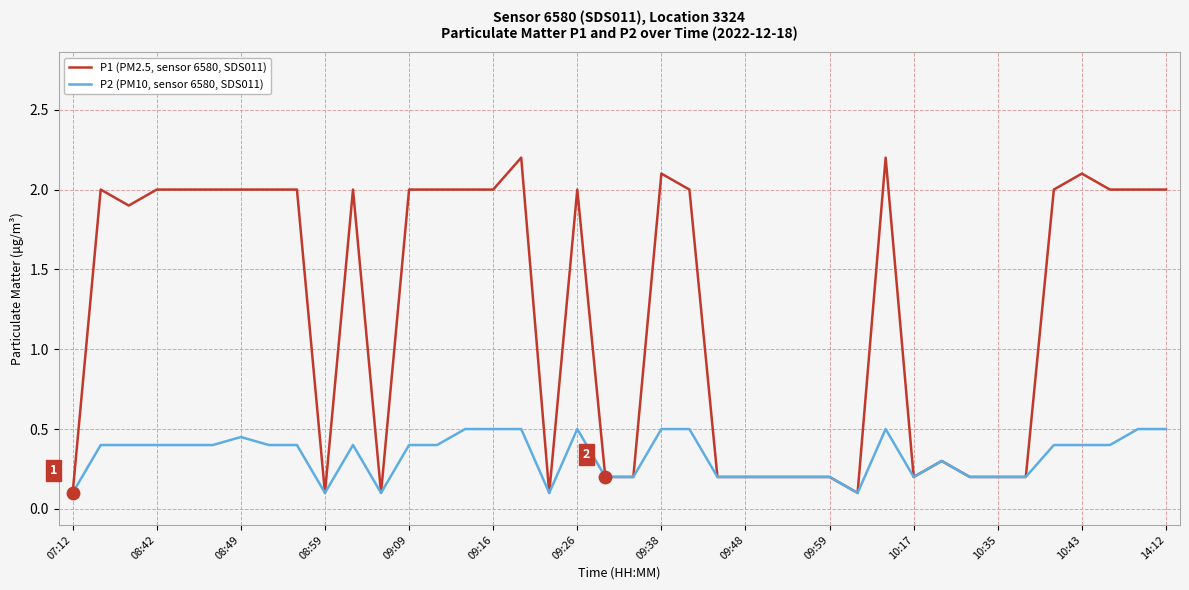

Which series has the widest spread of values?

P1 (PM2.5, sensor 6580, SDS011)